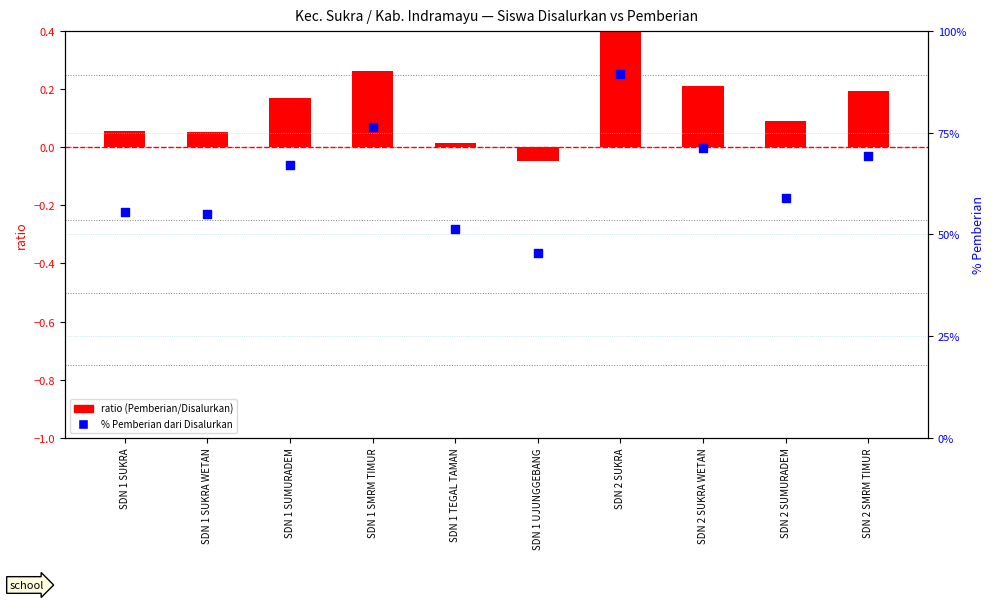

At which category is the sum across all series the highest?

SDN 2 SUKRA